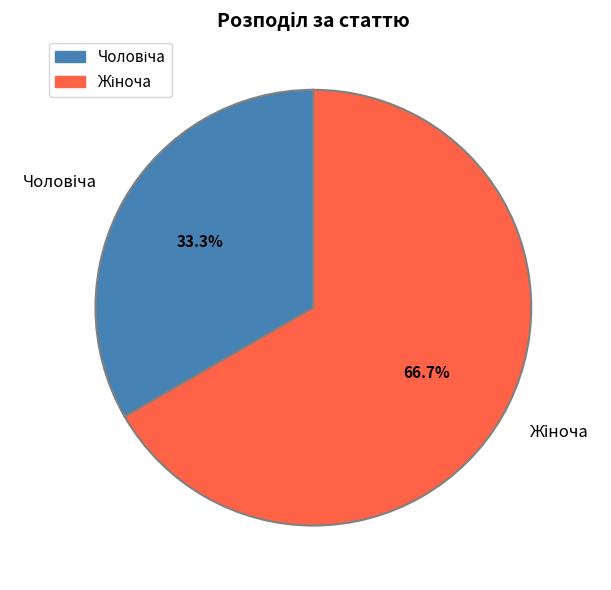

Does any single category account for the majority?

Yes